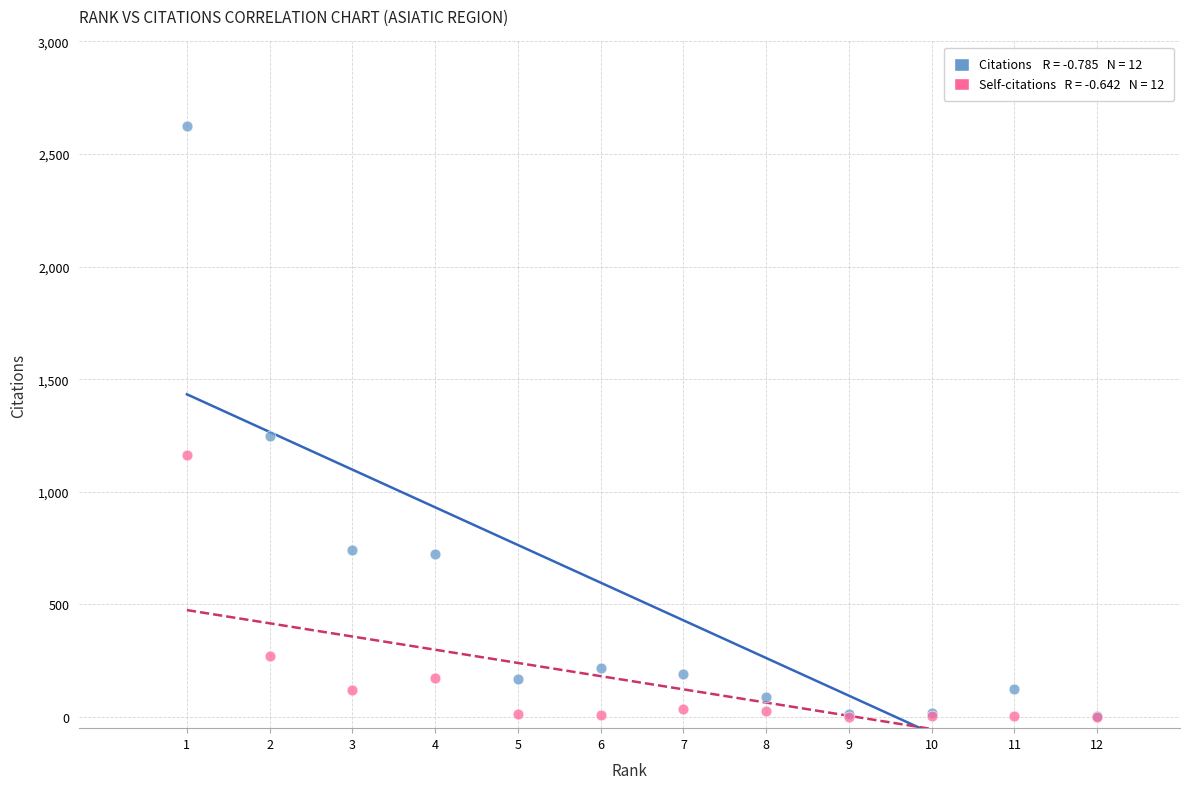

Across all series, what Y value is closest to 1311?

1248